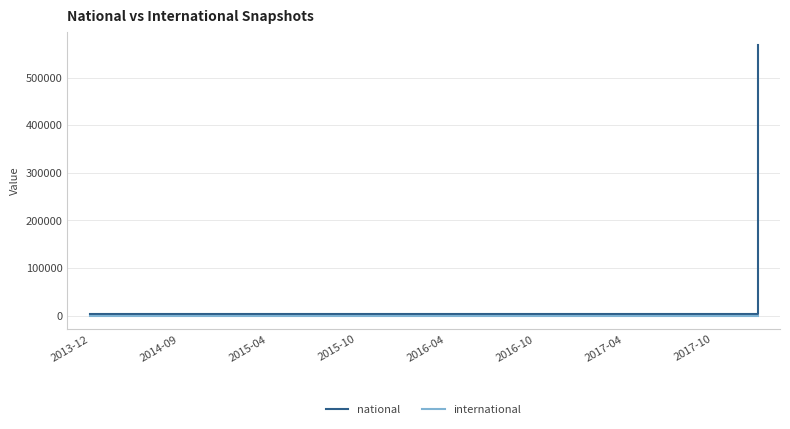

List the series in order of their overall mean, highest first.

national, international